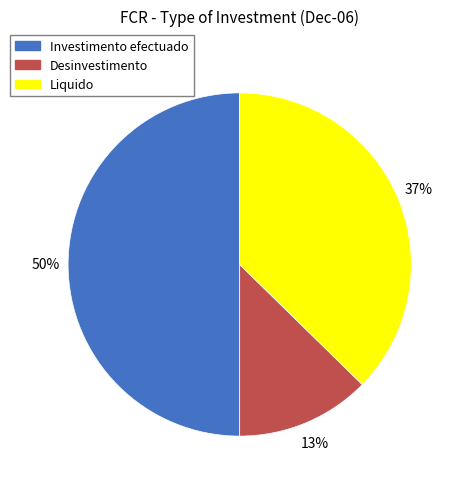

To the nearest percent, what percentage of the pie is Investimento efectuado?

50%